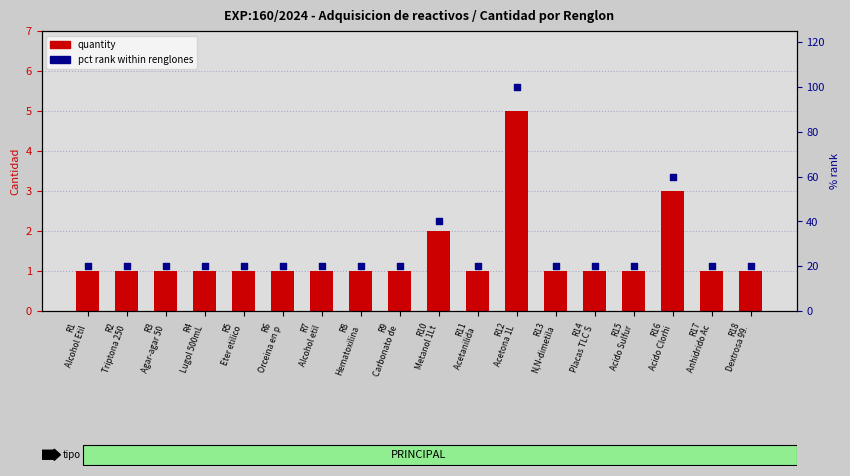

Which series reaches the minimum Y coordinate?

quantity